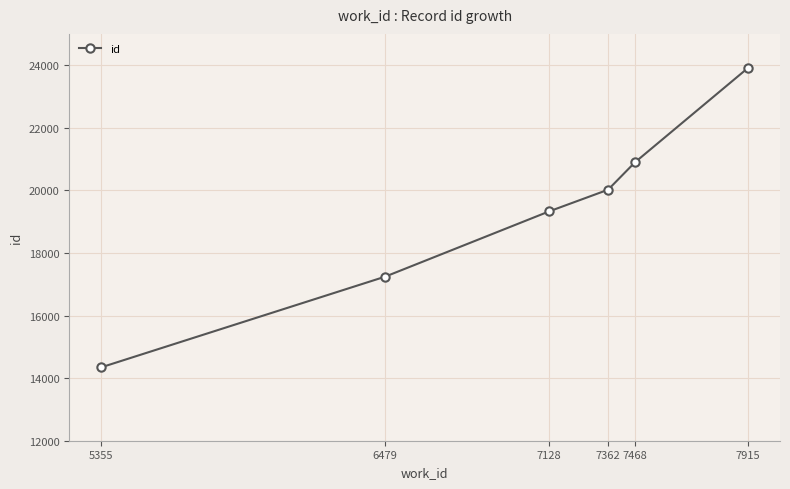

What is the approximate value at 7362?

20021